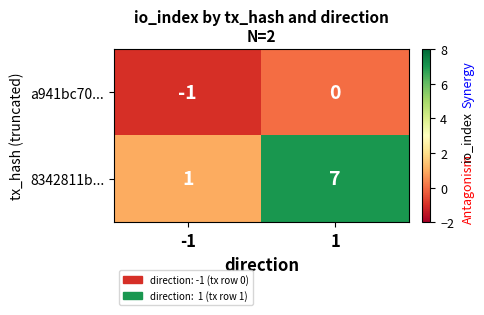

List the series in order of their overall mean, lowest first.

a941bc70..., 8342811b...